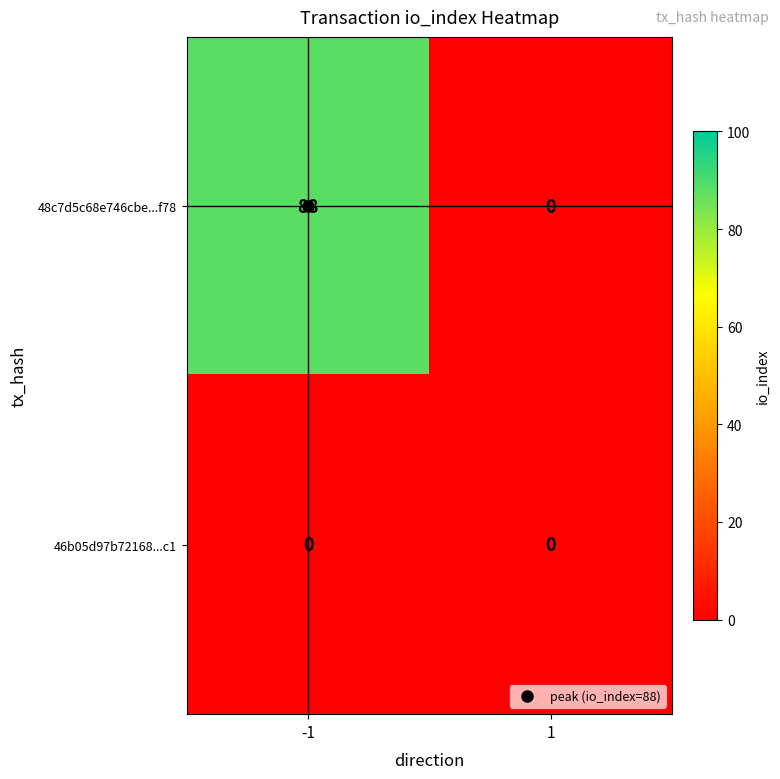

True or false: 46b05d97b72168...c1 has a value of 0 at -1.

True